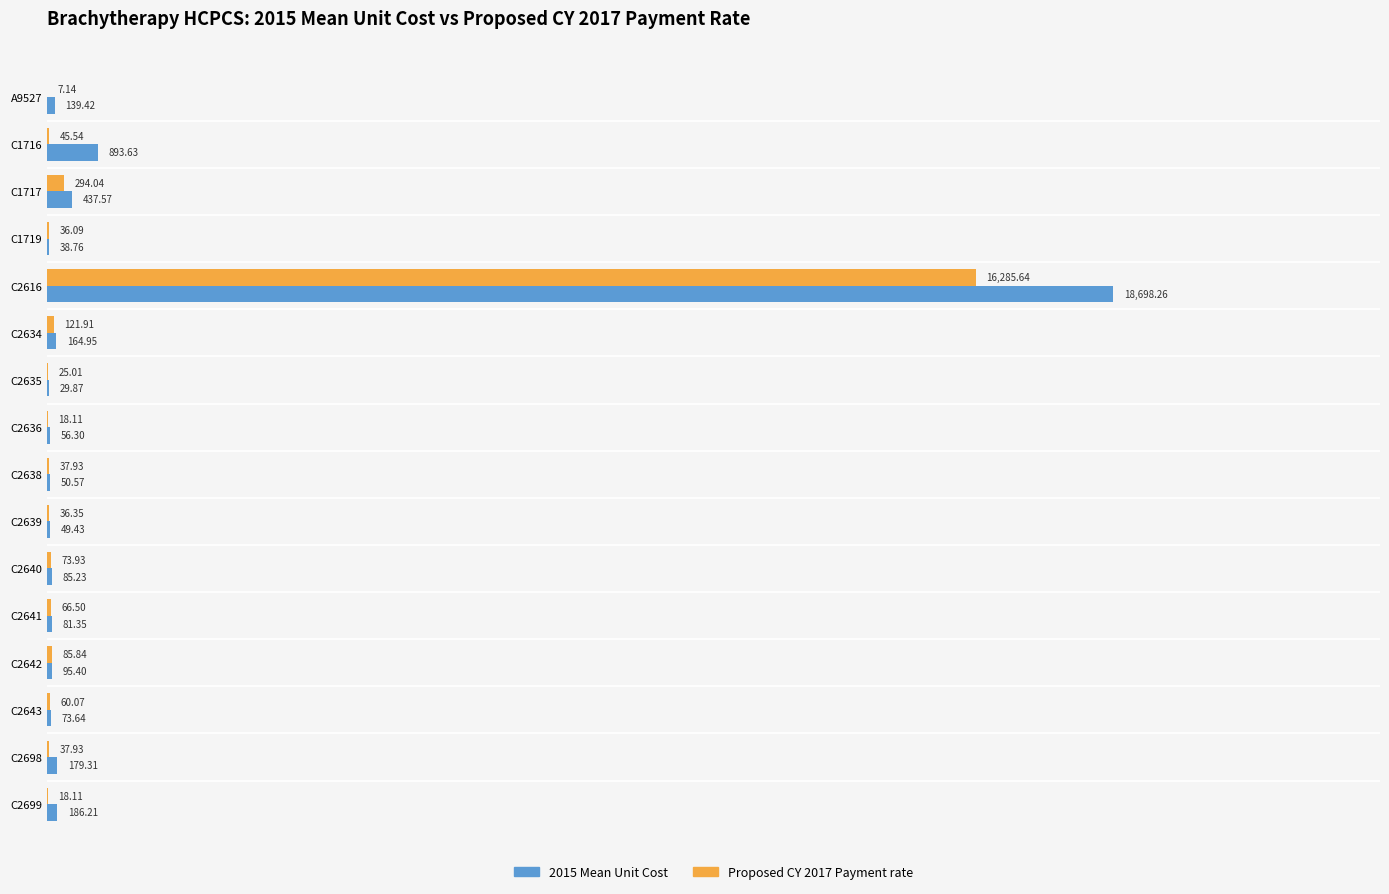

Which series has the largest total across all categories?

2015 Mean Unit Cost